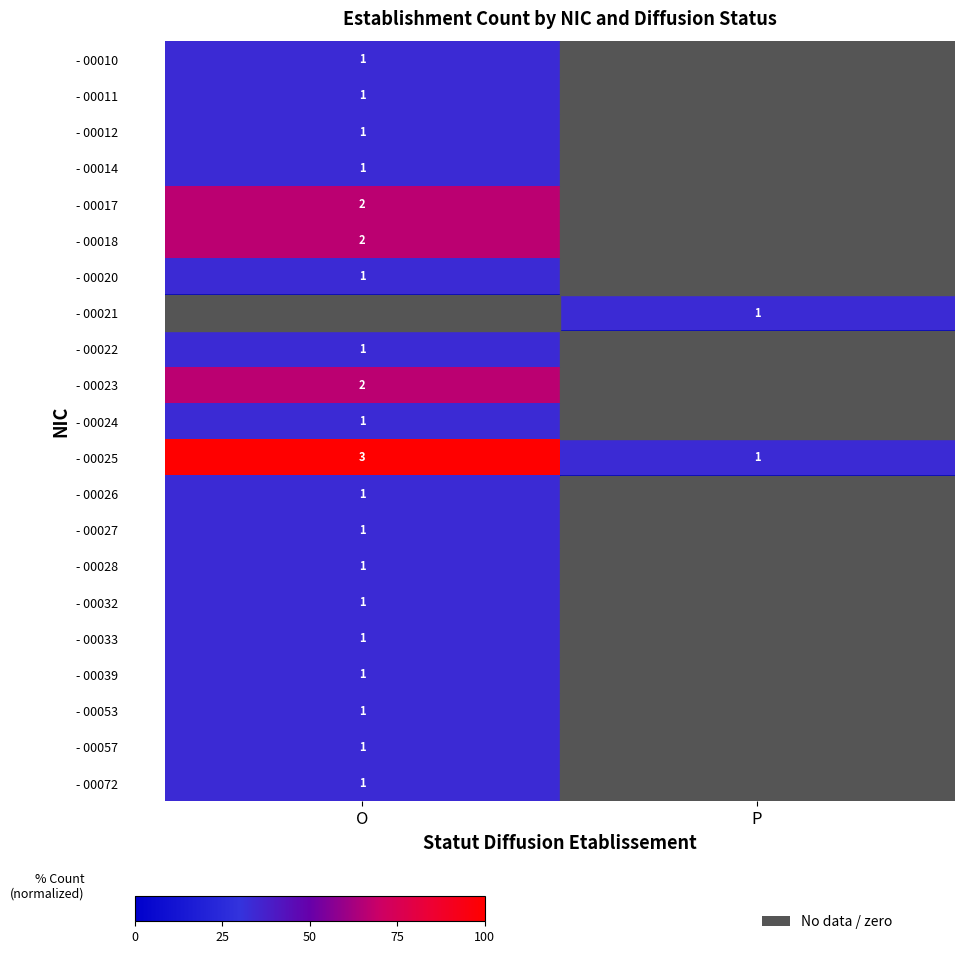

Rank the series by their maximum value, from lowest to highest.

- 00010, - 00011, - 00012, - 00014, - 00020, - 00021, - 00022, - 00024, - 00026, - 00027, - 00028, - 00032, - 00033, - 00039, - 00053, - 00057, - 00072, - 00017, - 00018, - 00023, - 00025